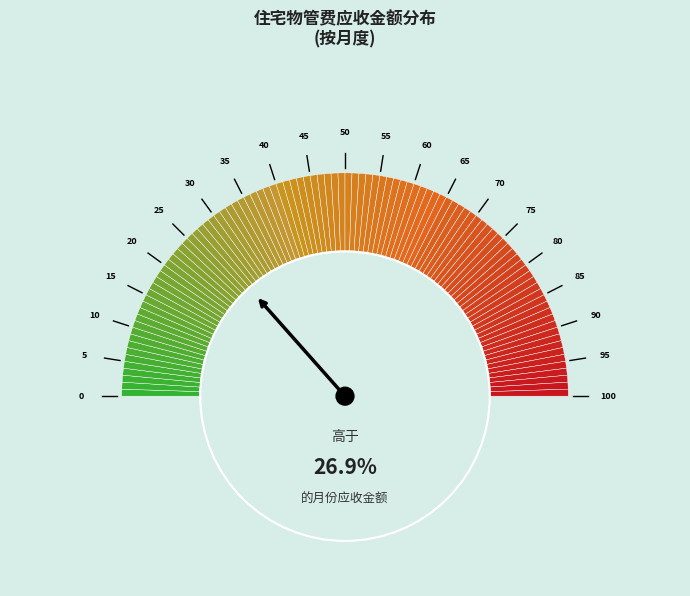

The 2021年10月 slice represents 11% of the pie. True or false?

False